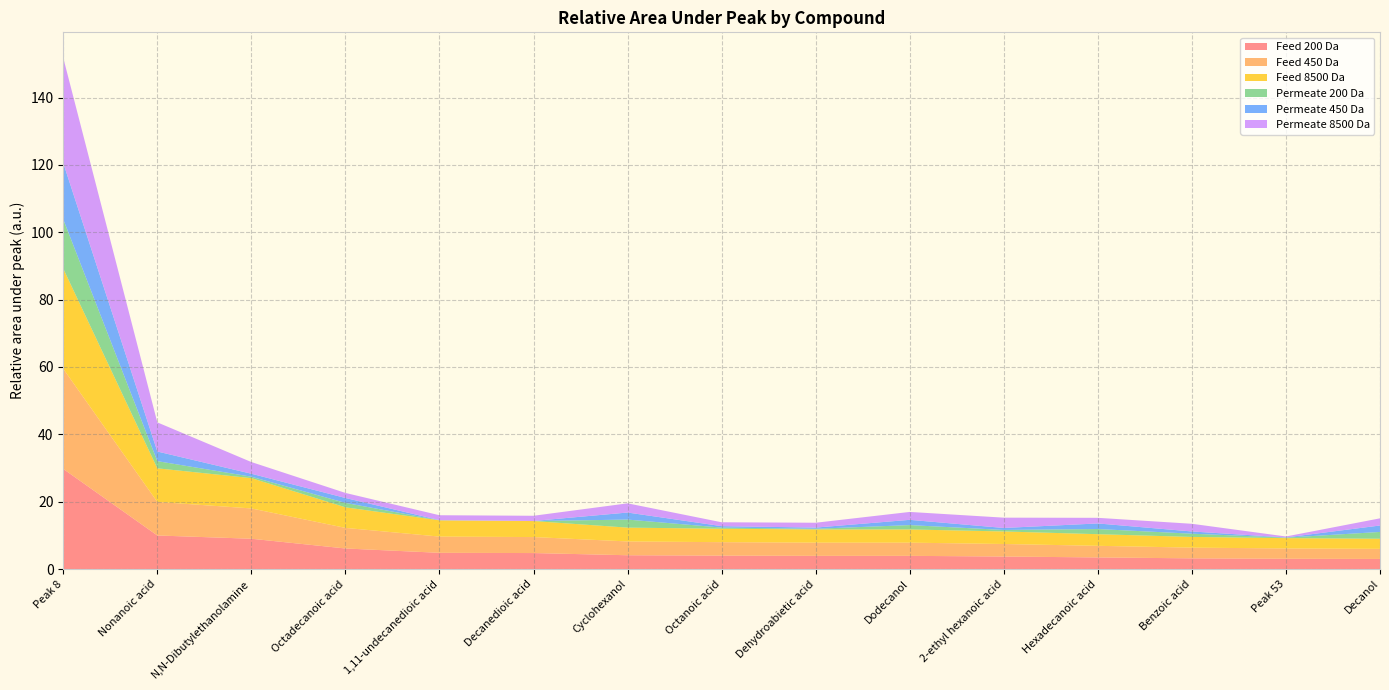

Reading right to left, extract all data points from this chart.

Feed 200 Da: 3.0	3.1	3.2	3.5	3.7	3.9	3.9	4.0	4.1	4.8	4.8	6.1	9.0	10.0	29.7
Feed 450 Da: 3.0	3.1	3.2	3.5	3.7	3.9	3.9	4.0	4.1	4.8	4.8	6.1	9.0	10.0	29.7
Feed 8500 Da: 3.0	3.1	3.2	3.5	3.7	3.9	3.9	4.0	4.1	4.8	4.8	6.1	9.0	10.0	29.7
Permeate 200 Da: 2.0	0.1	1.0	1.5	0.5	1.3	0.2	0.3	2.4	0.0	0.0	1.3	0.4	2.1	14.6
Permeate 450 Da: 1.9	0.1	0.7	1.7	0.6	1.6	0.3	0.4	2.1	0.0	0.0	1.5	0.9	2.9	16.7
Permeate 8500 Da: 2.1	0.3	2.3	1.7	3.1	2.4	1.4	1.1	2.7	1.5	1.4	1.5	3.5	8.7	31.2